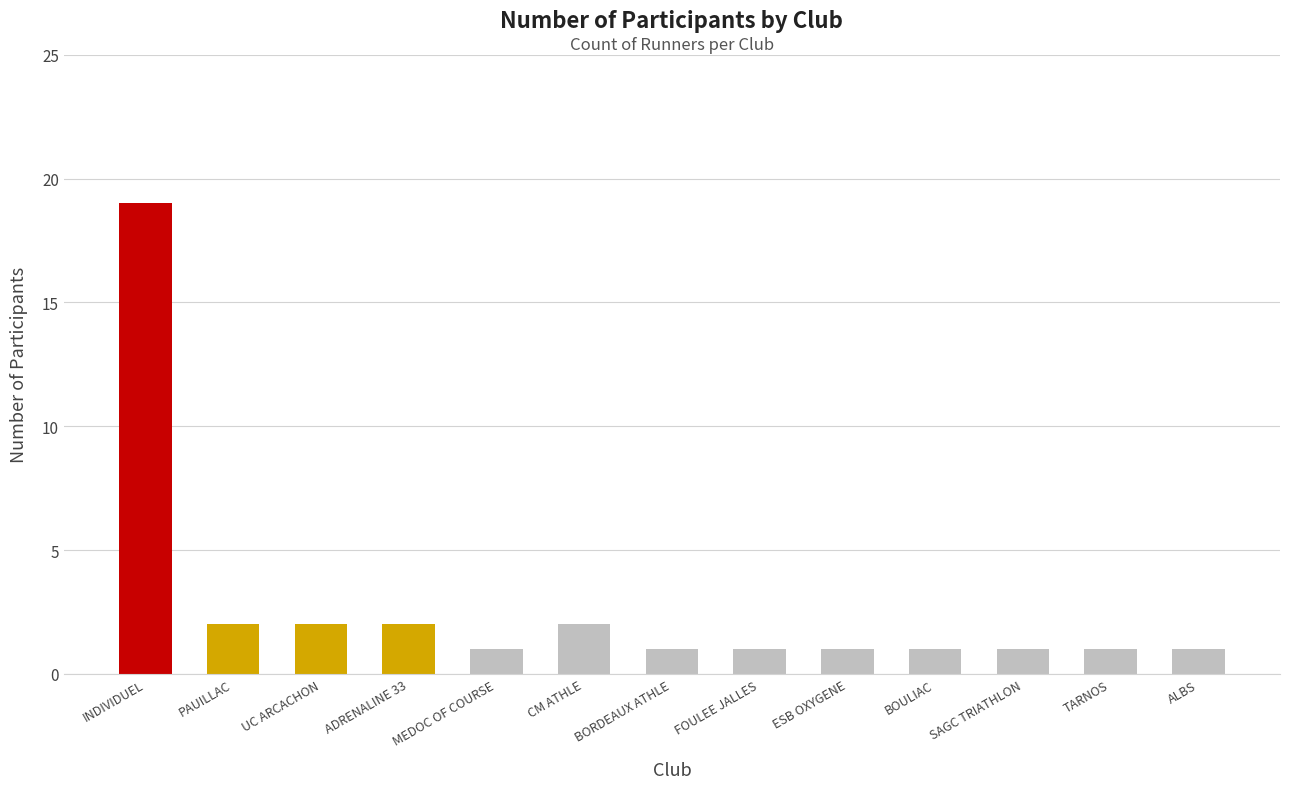

What is the value of the 9th bar from the left?

1